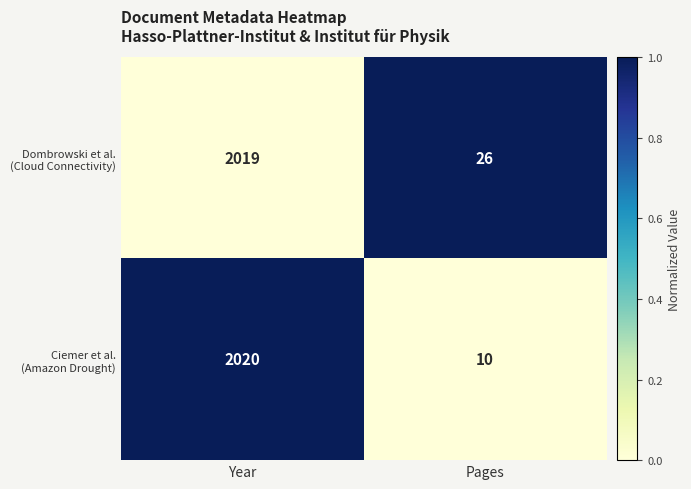

What is the difference between the highest and lowest values at Pages?

16